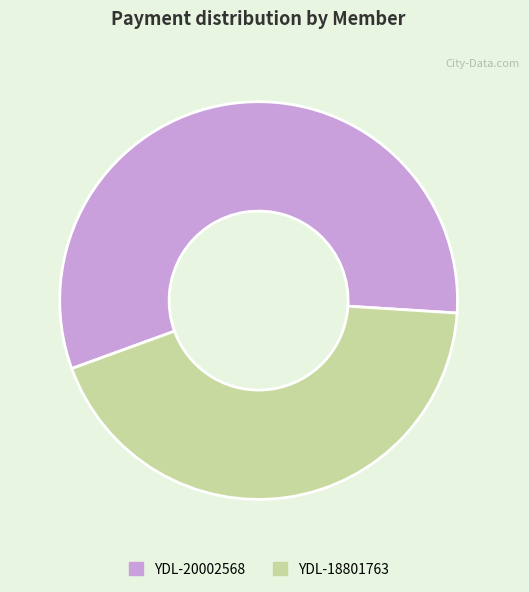

Is the sum of YDL-20002568 and YDL-18801763 greater than half?

Yes